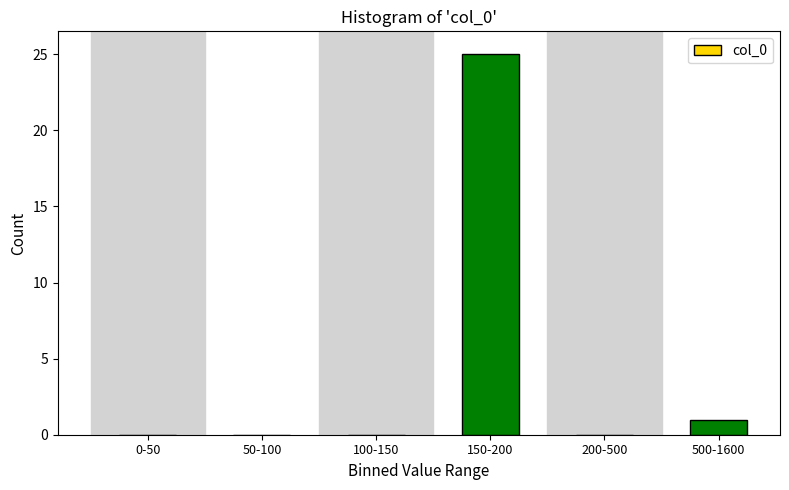

Reading left to right, extract all data points from this chart.

0-50=0	50-100=0	100-150=0	150-200=25	200-500=0	500-1600=1